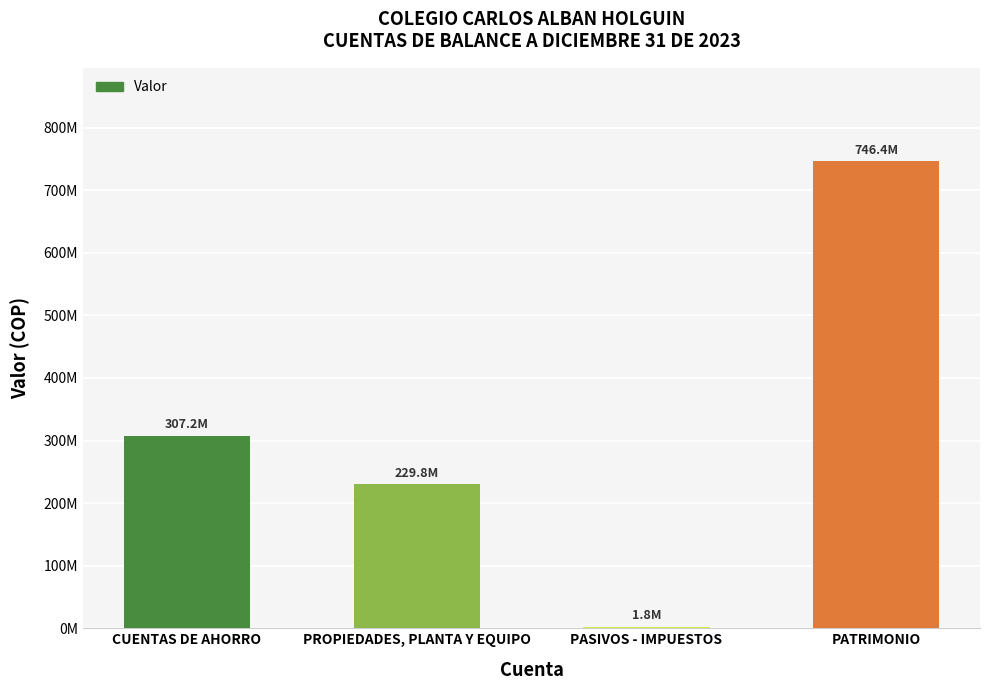

The value at PATRIMONIO is 746398992.8. True or false?

True